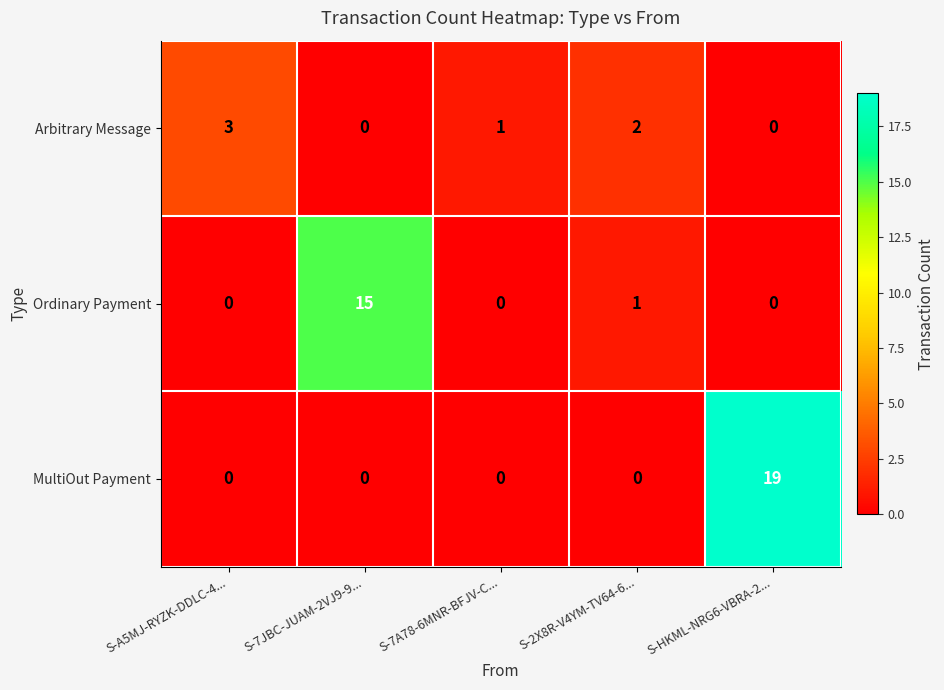

Which series has the largest range (max minus min)?

MultiOut Payment